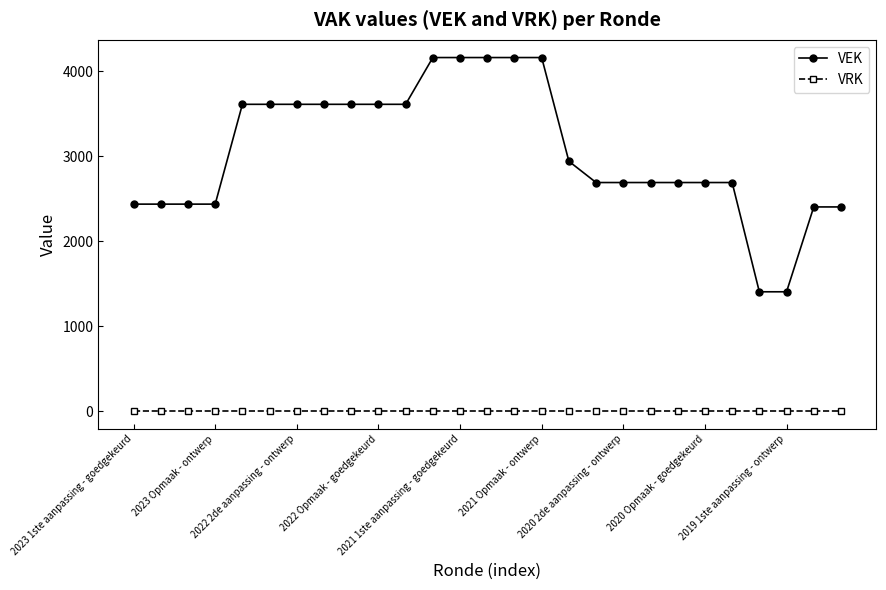

Which series has the largest range (max minus min)?

VEK